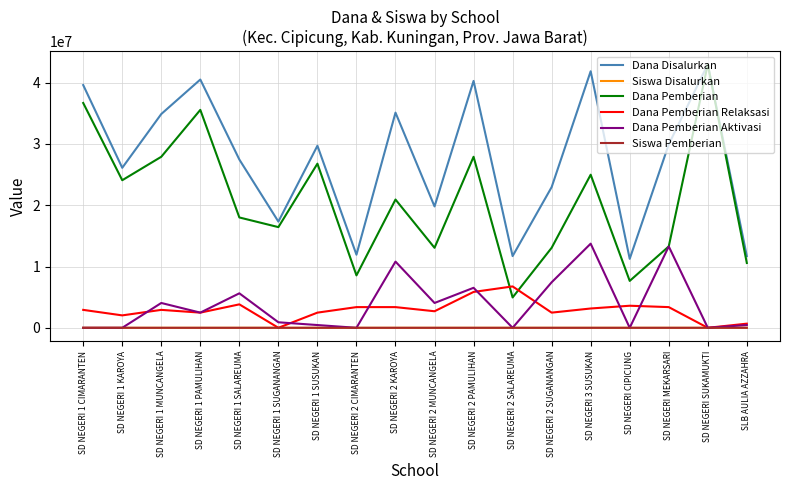

Which series has the widest spread of values?

Dana Pemberian